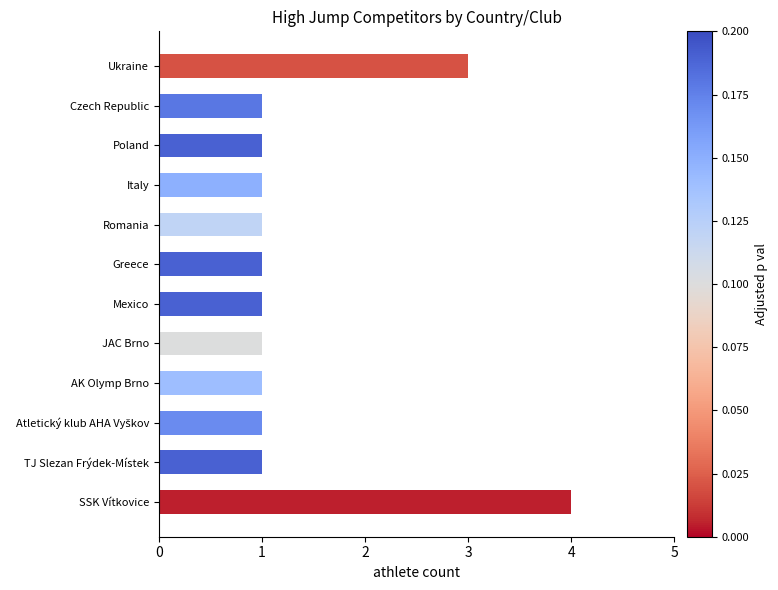

How many data points does each series have?

12